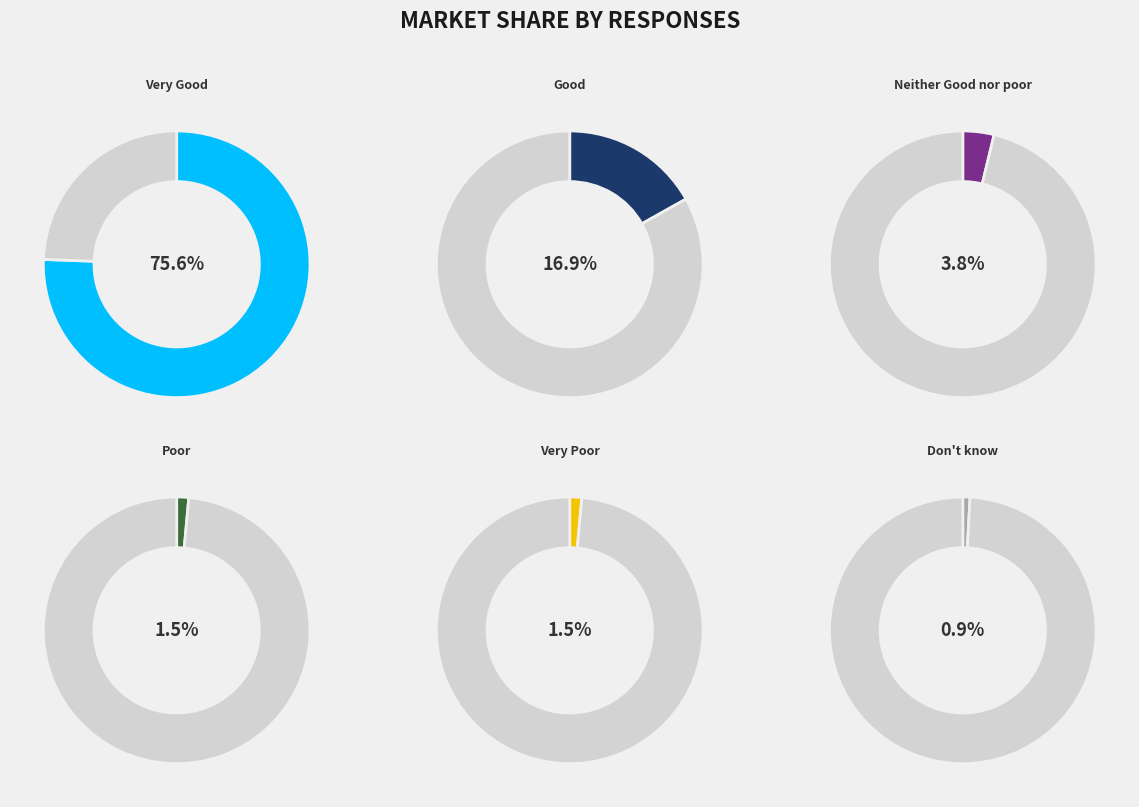

What is the largest slice in the pie chart?

Very Good